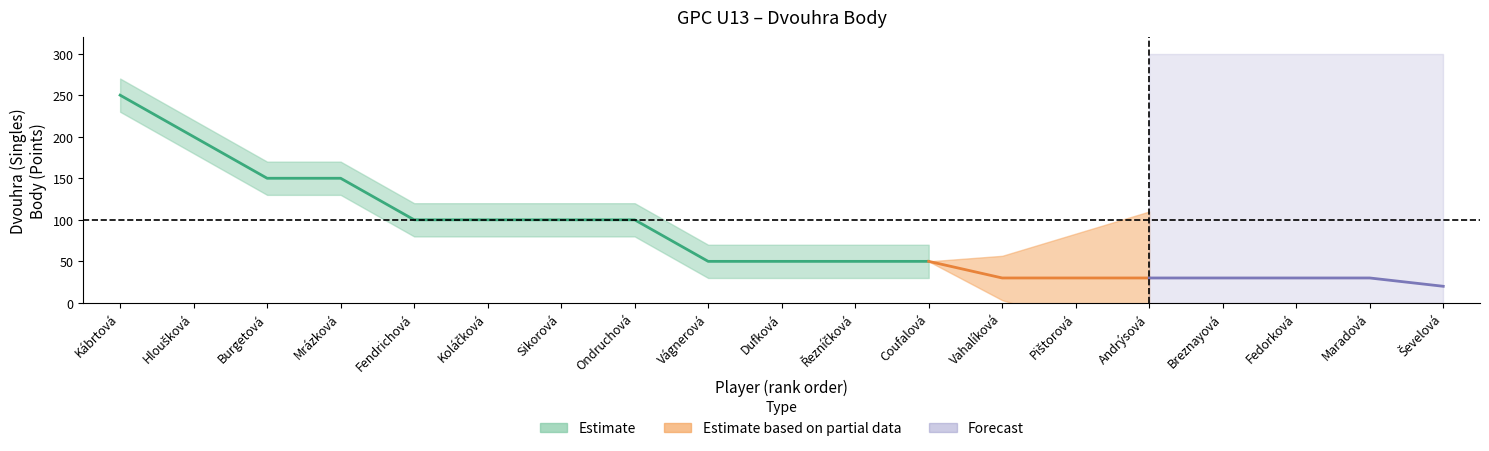

True or false: upper_band and lower_band cross at least once.

False